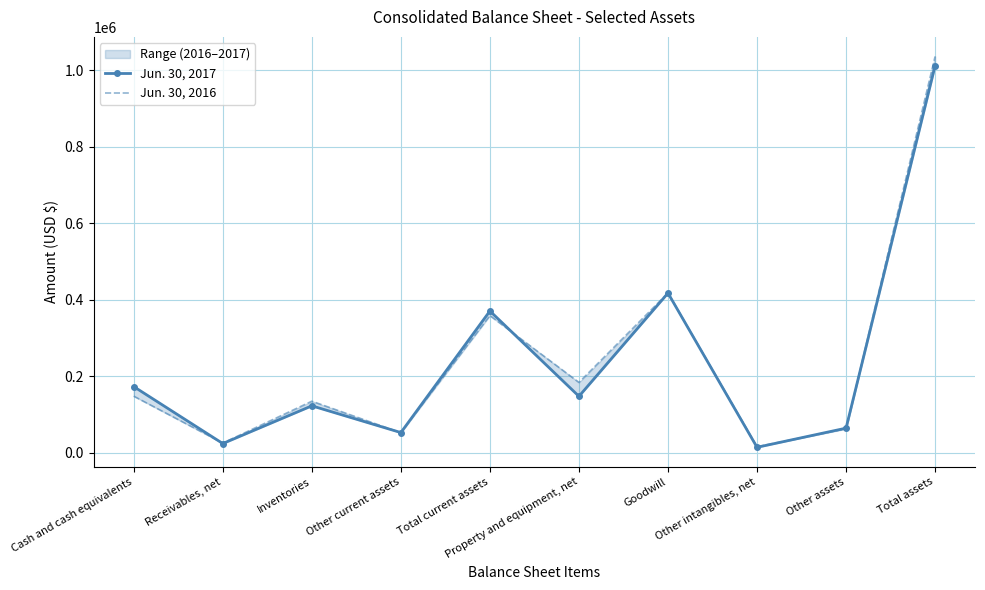

Rank the series at Other assets from lowest to highest value.

Jun. 30, 2016, Jun. 30, 2017